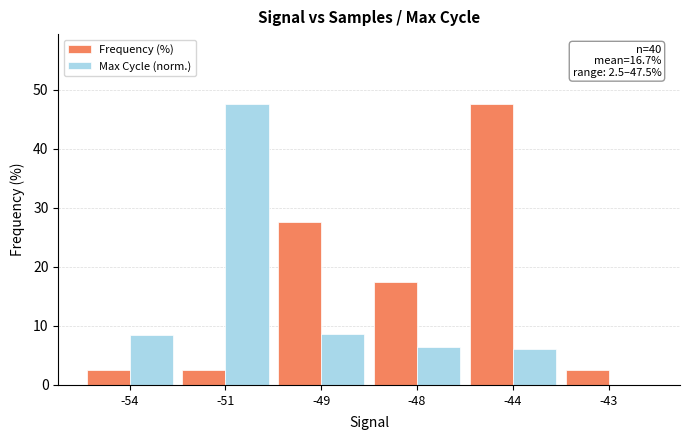

Between -44 and -43, which series saw the biggest shift?

Frequency (%)